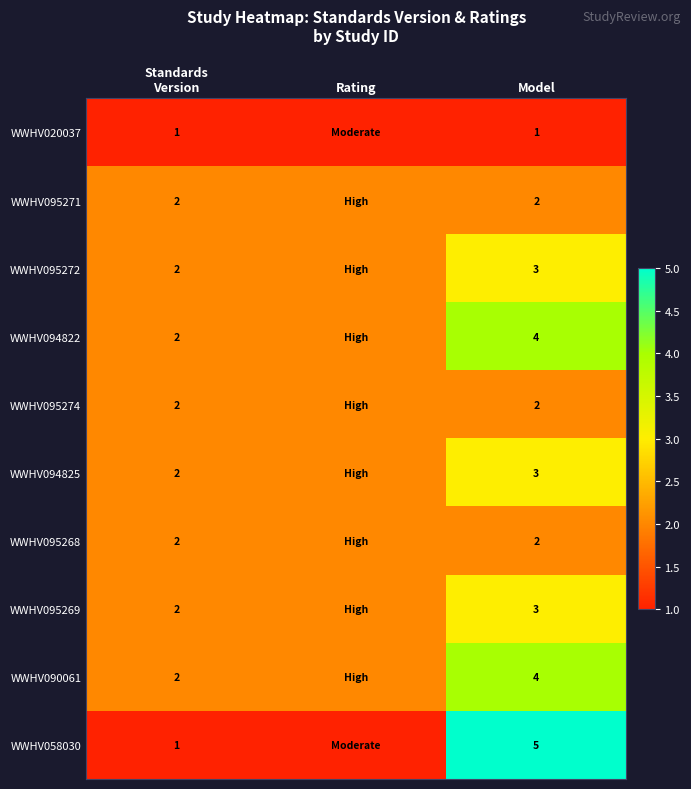

True or false: WWHV095271 has a value of 3 at Model.

False